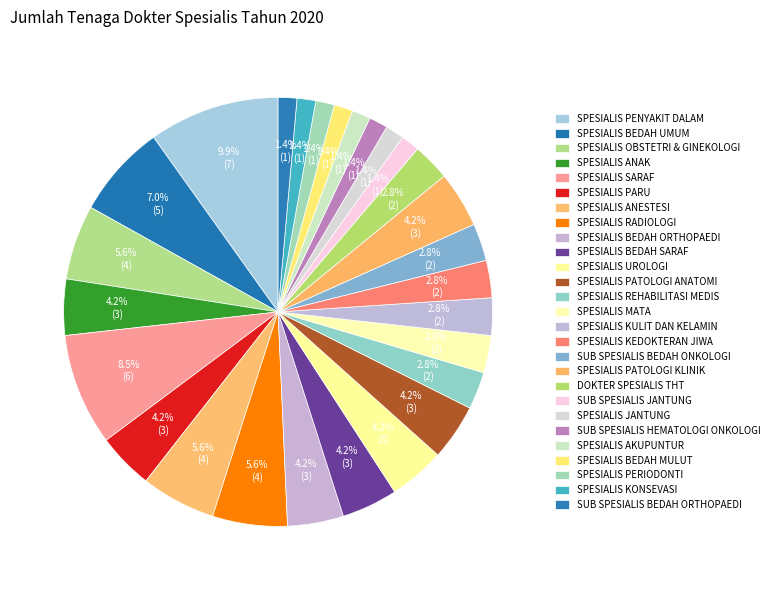

To the nearest percent, what is the combined percentage of SPESIALIS SARAF and SPESIALIS BEDAH SARAF?

13%